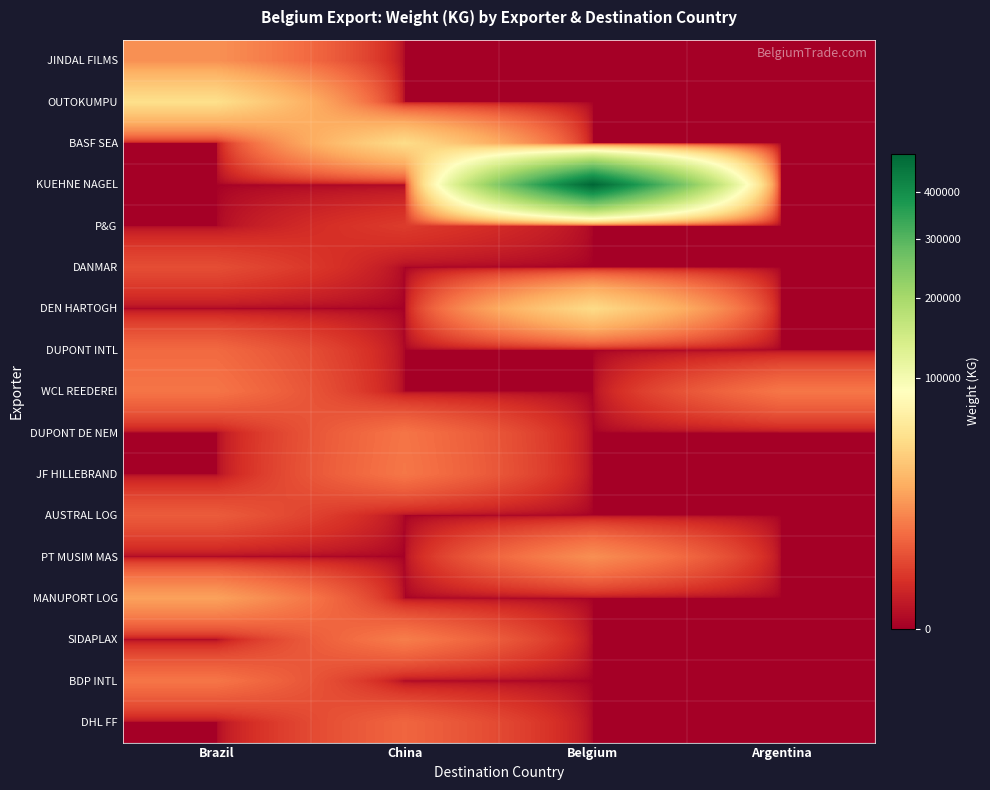

At which category does the chart reach its peak across all series?

Belgium